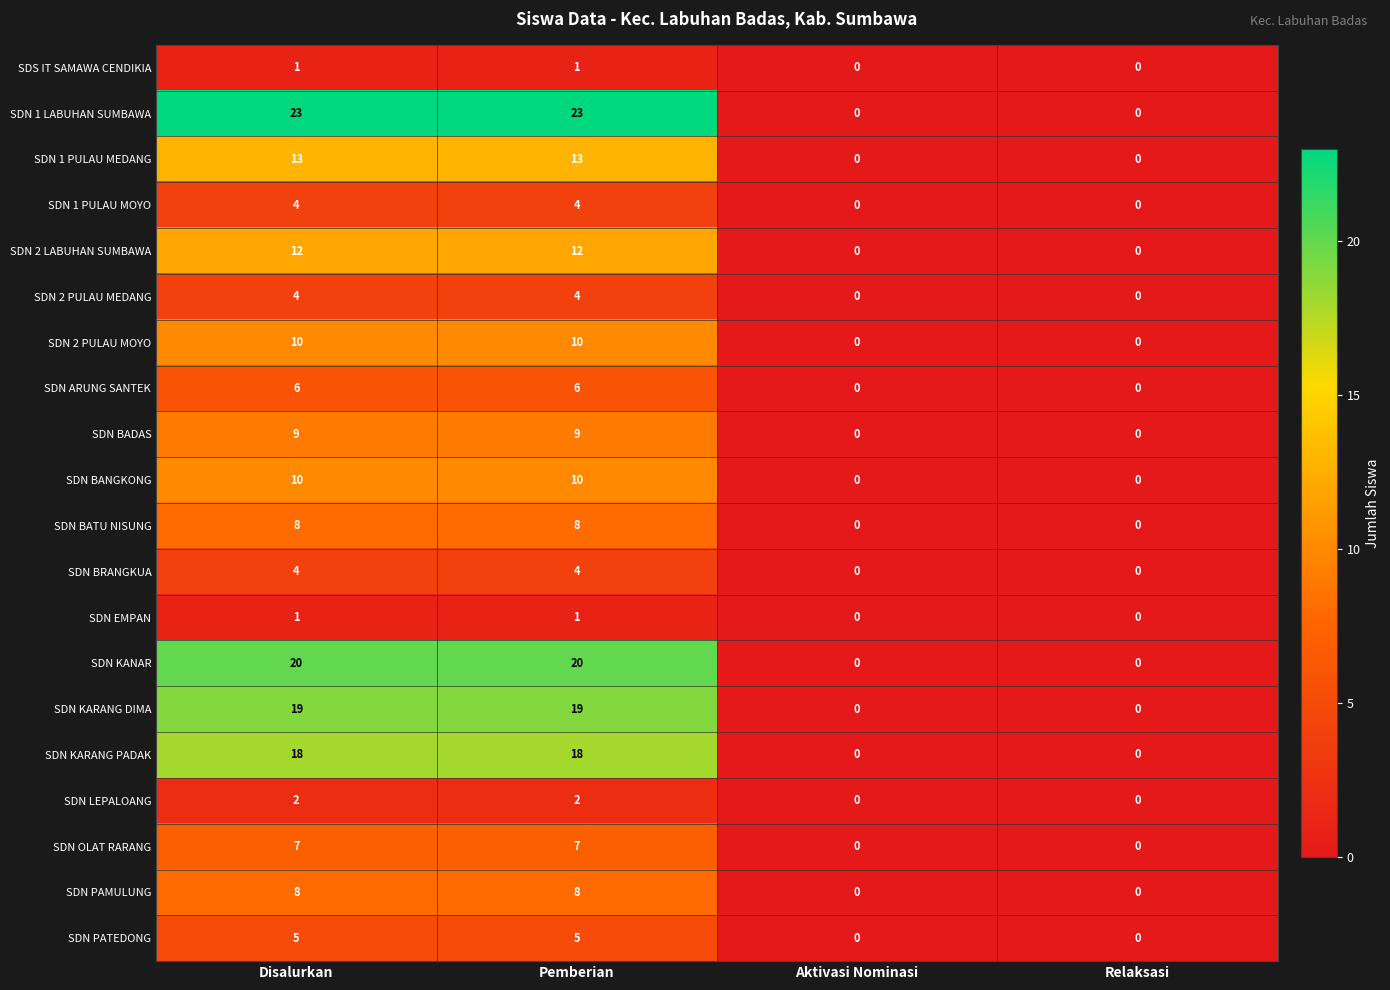

True or false: SDN KANAR has a value of 33 at Pemberian.

False